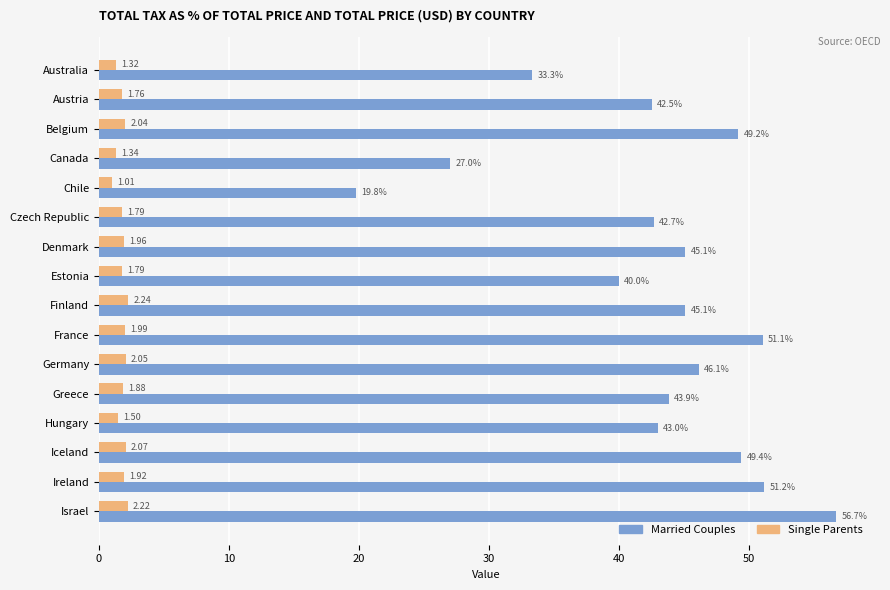

List the series in order of their overall mean, lowest first.

Single Parents, Married Couples